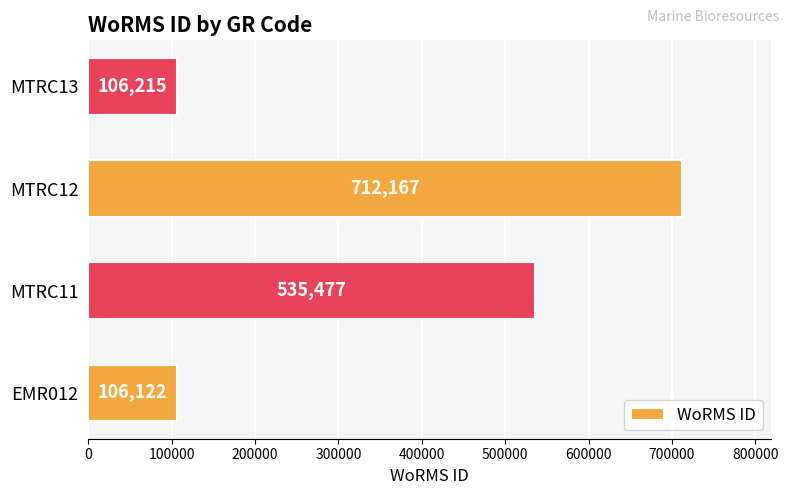

What is the difference between the maximum and minimum values?

606045